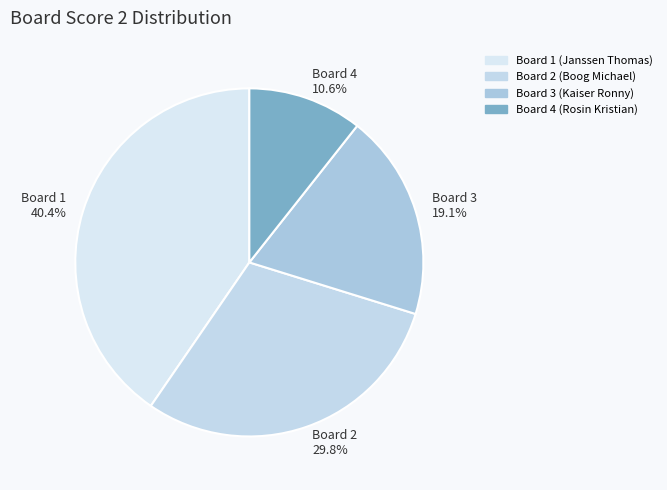

Between Board 2 29.8% and Board 3 19.1%, which is larger?

Board 2 29.8%